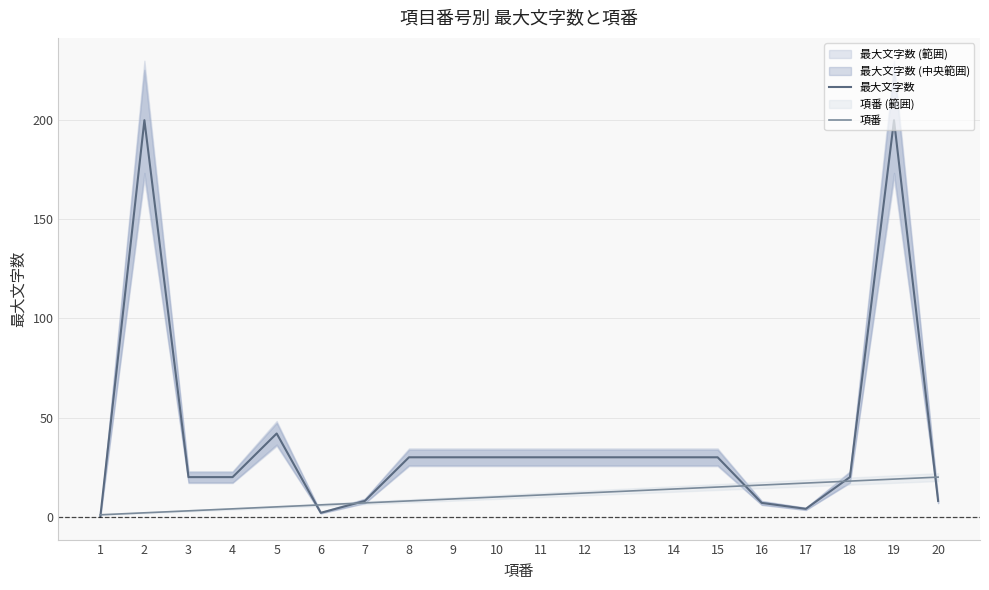

Where does the 最大文字数 series first go above 30?

2